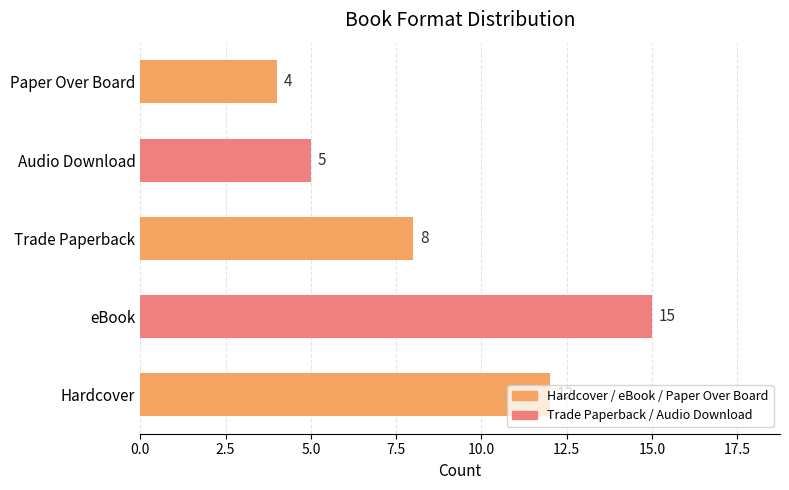

Are the bars grouped side by side (vs. stacked)?

No